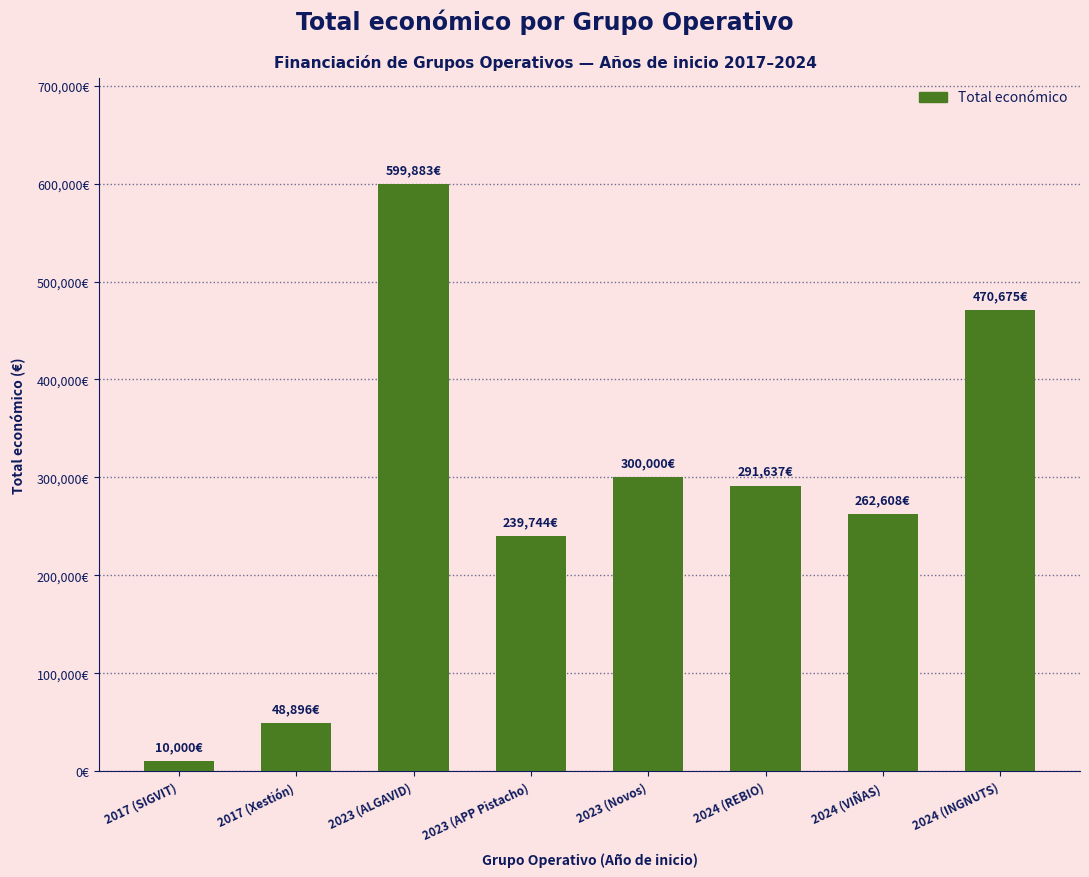

What position from the left is 2017 (SIGVIT)?

1